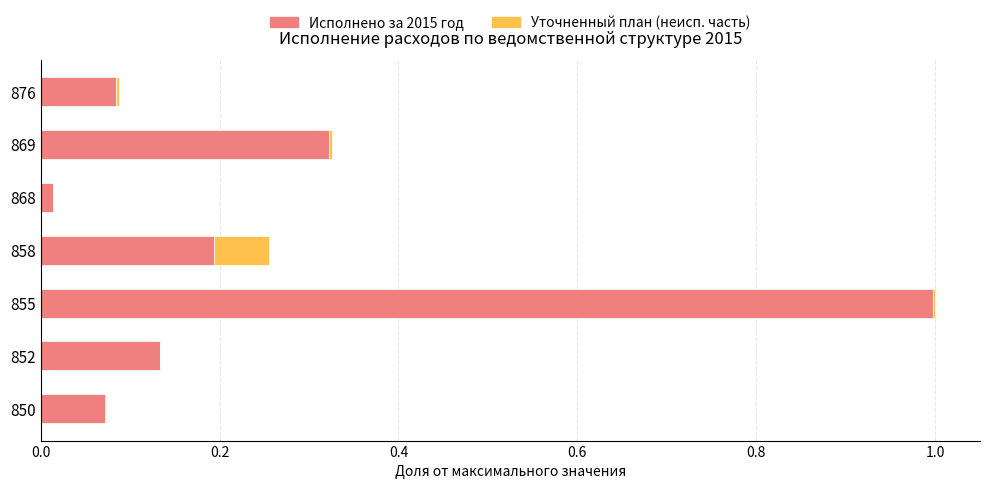

At which category is the sum across all series the highest?

855